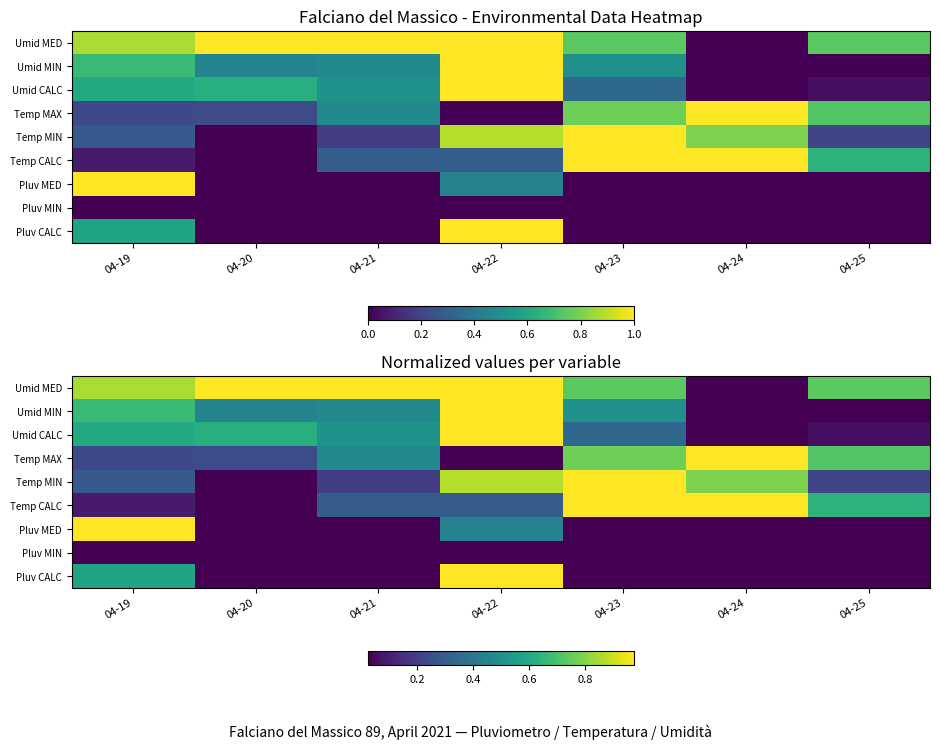

At which label is Umid MED closest to 0?

04-24